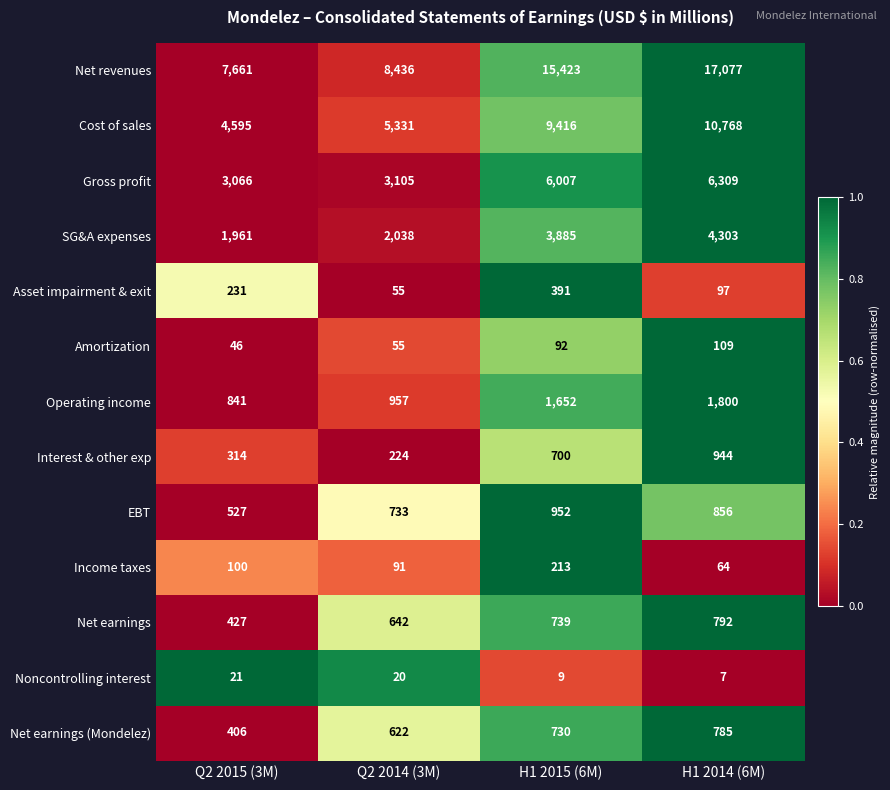

What is the sum of the Net earnings values at H1 2014 (6M) and Q2 2014 (3M)?

1434